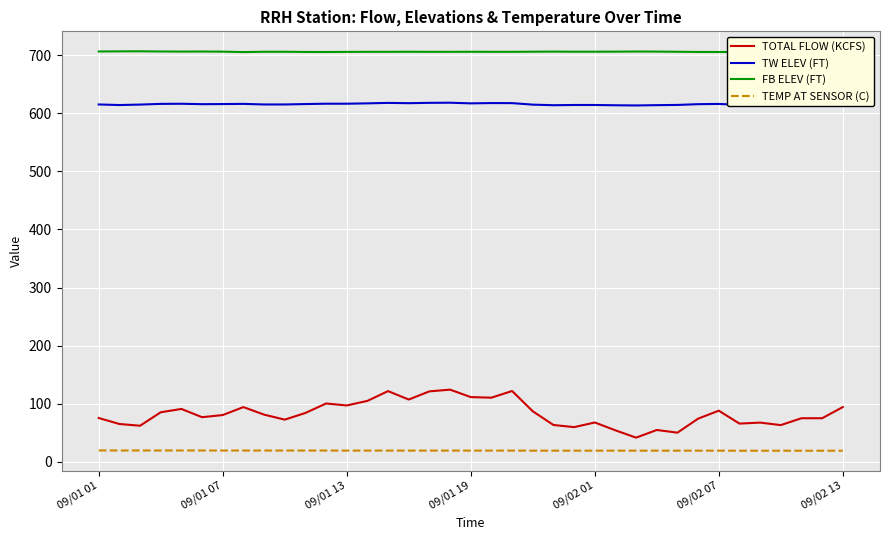

Which series has the widest spread of values?

TOTAL FLOW (KCFS)